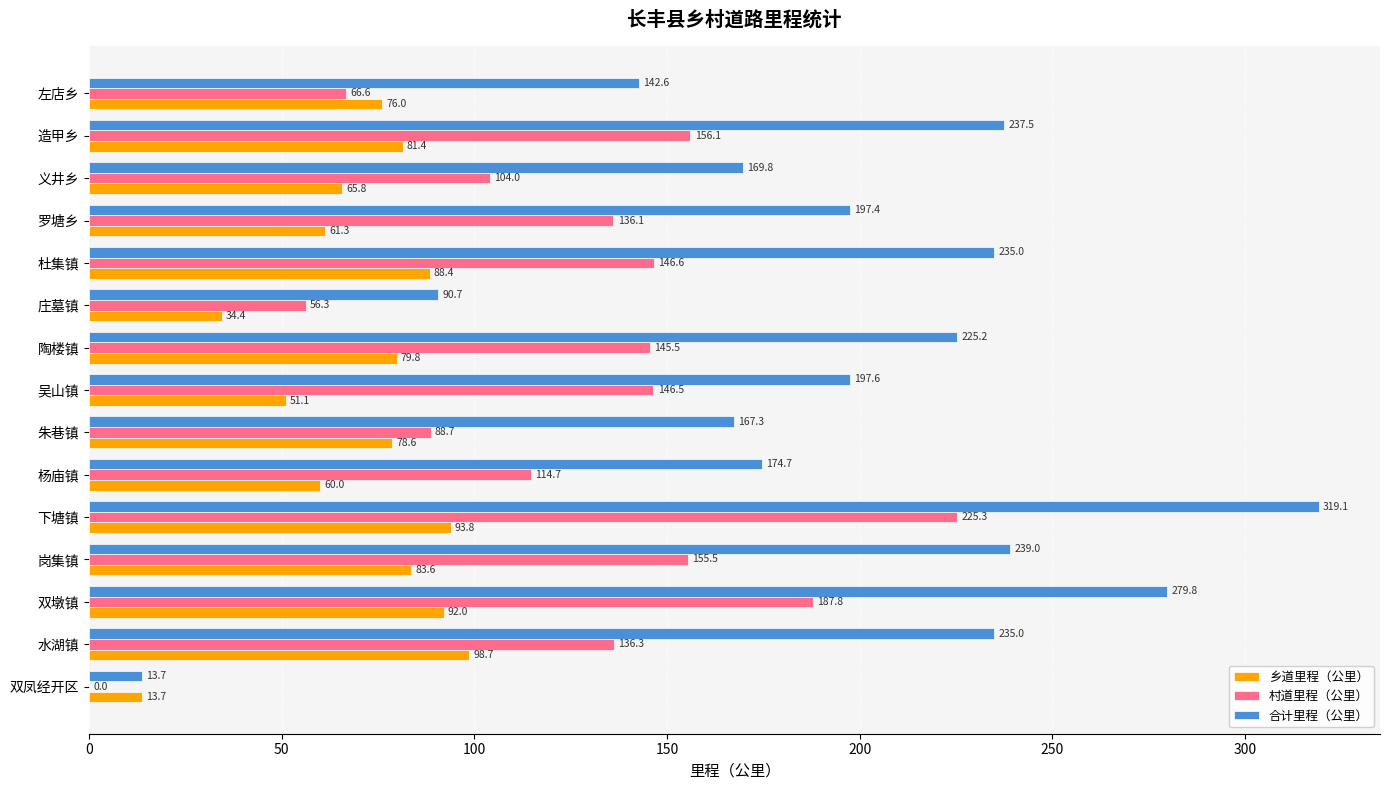

Which series has the largest total across all categories?

合计里程（公里）